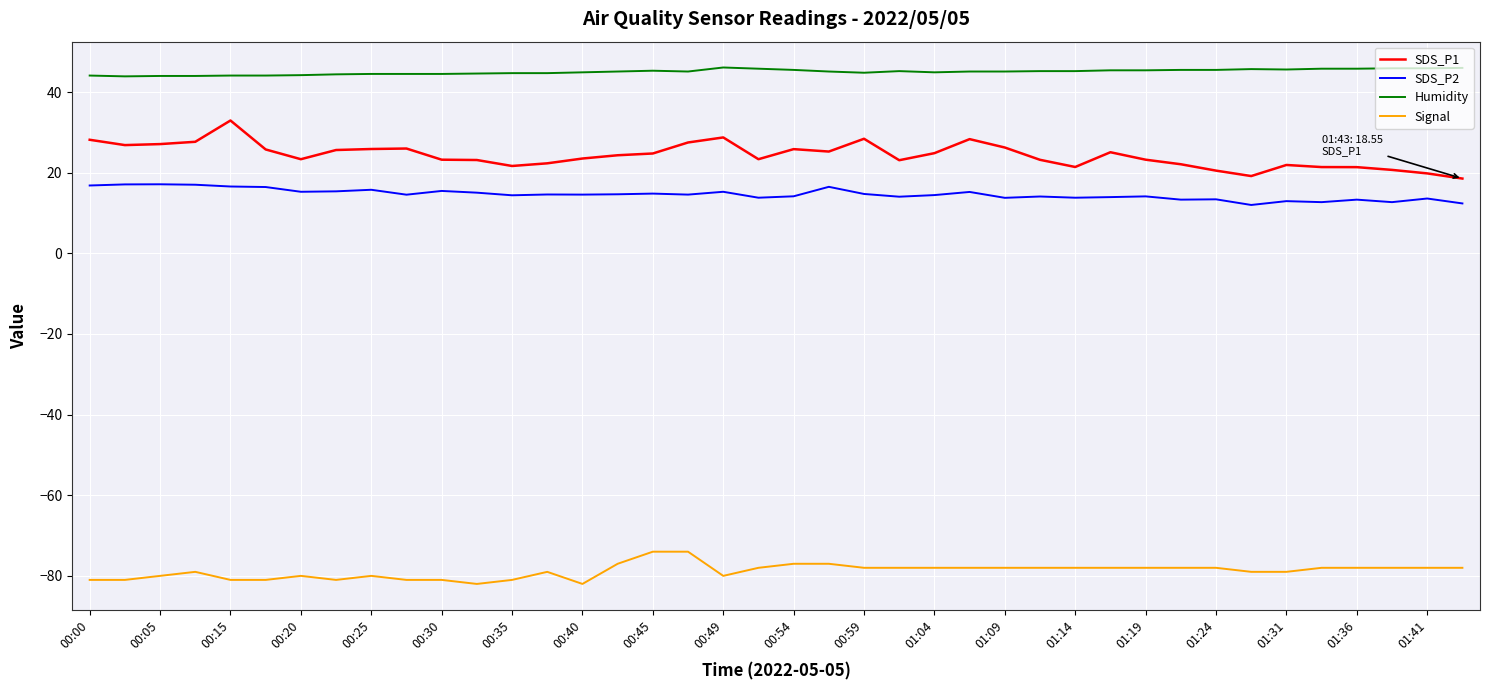

Which series has the largest total across all categories?

Humidity